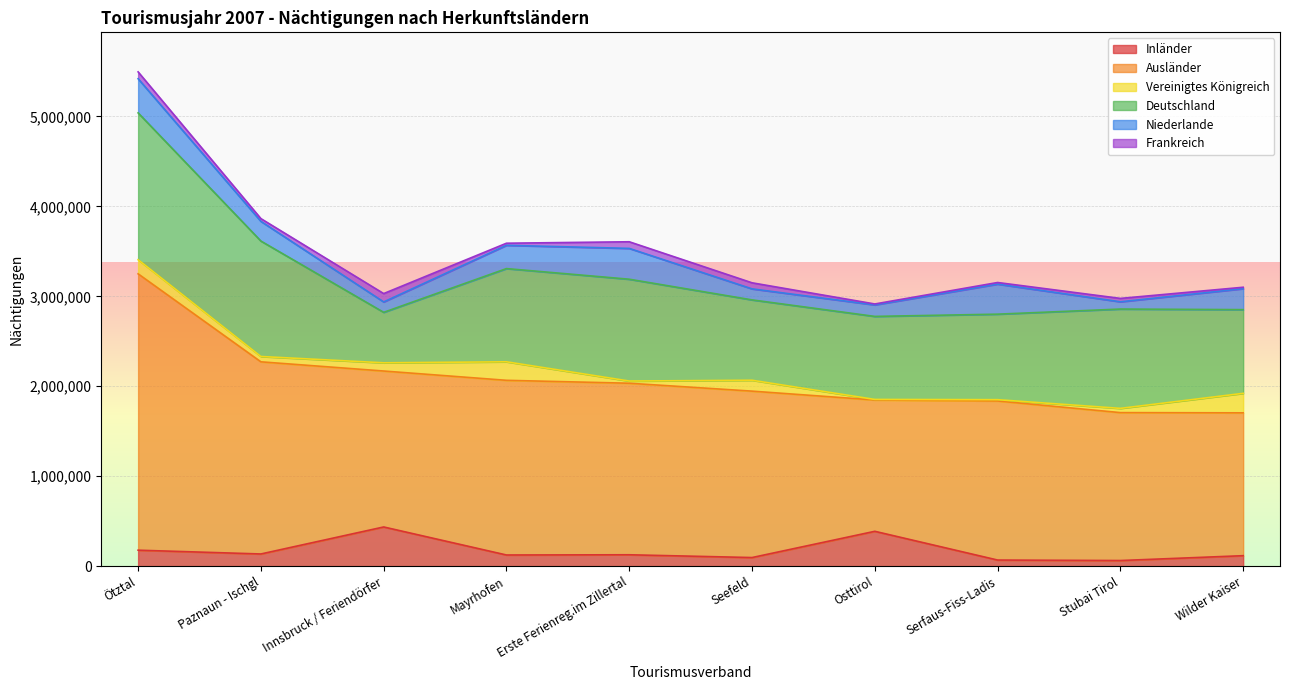

Does the chart display data point markers on the line(s)?

No